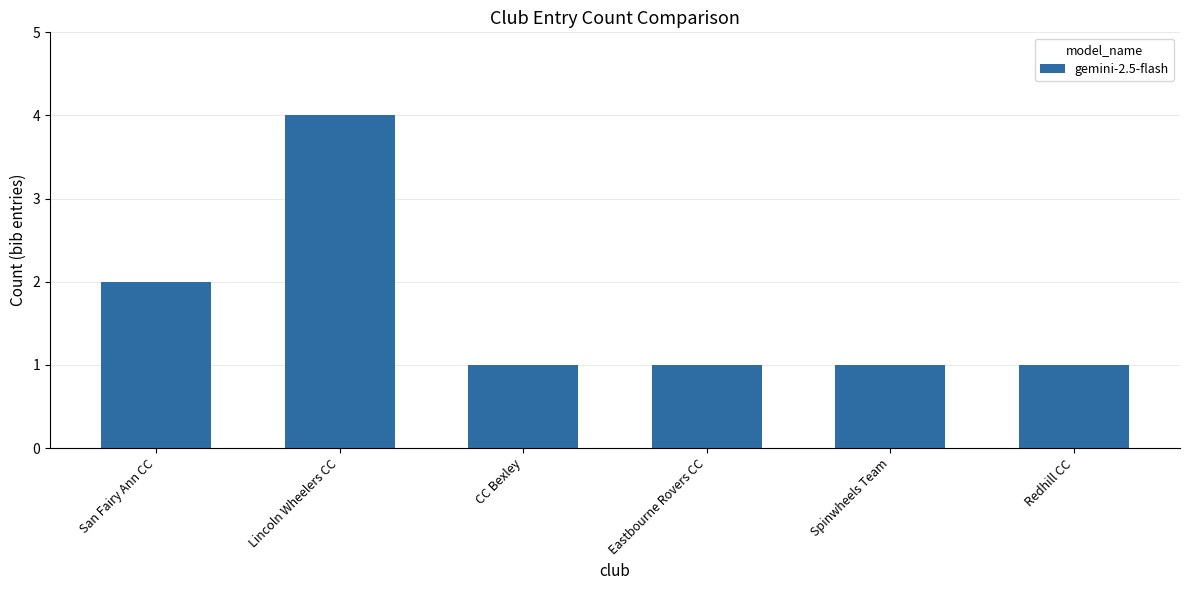

Reading left to right, transcribe all the data shown in this chart.

San Fairy Ann CC=2	Lincoln Wheelers CC=4	CC Bexley=1	Eastbourne Rovers CC=1	Spinwheels Team=1	Redhill CC=1